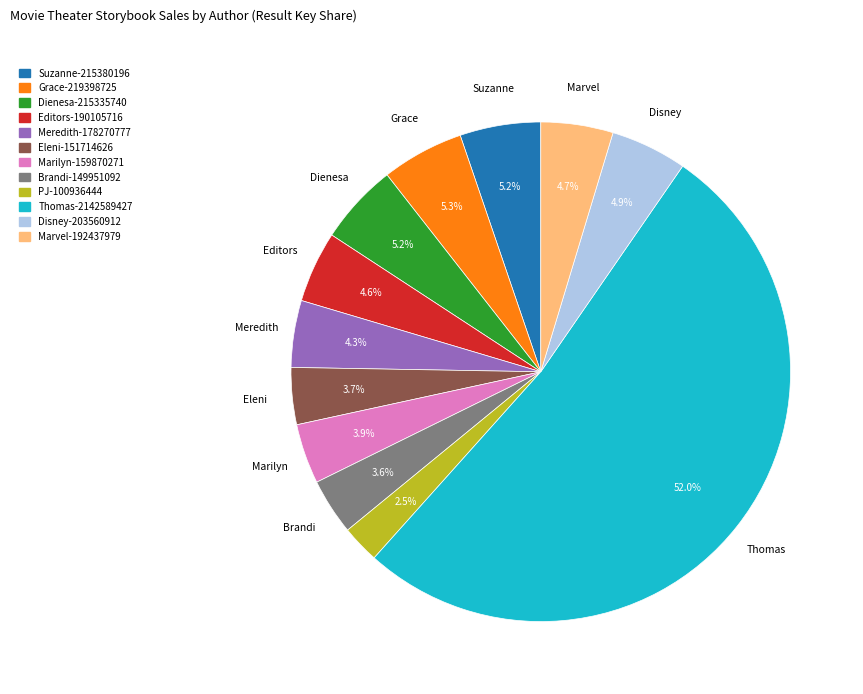

Is there a majority slice in this chart?

Yes